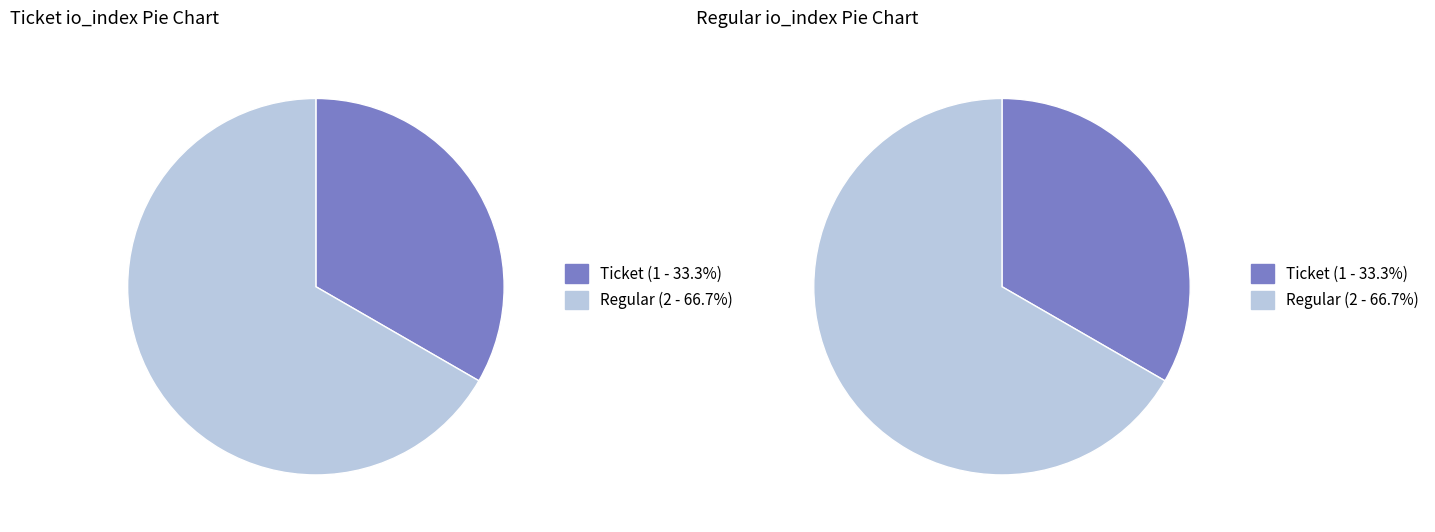

To the nearest percent, what is the average slice percentage?

50%